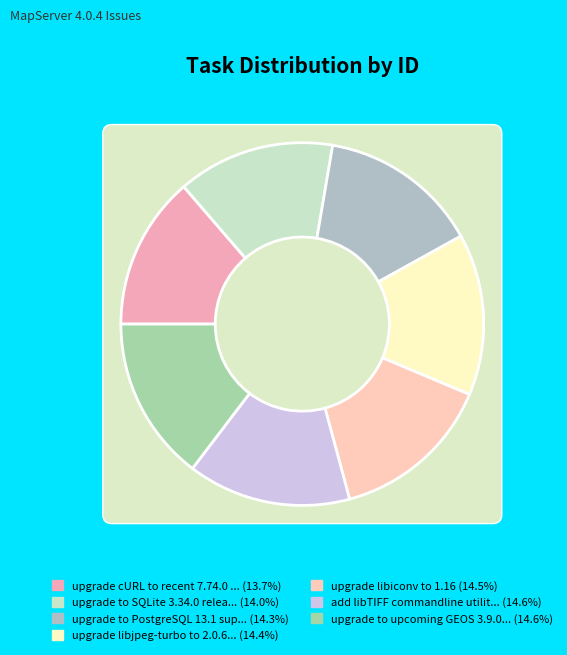

Count the number of slices in the pie.

7